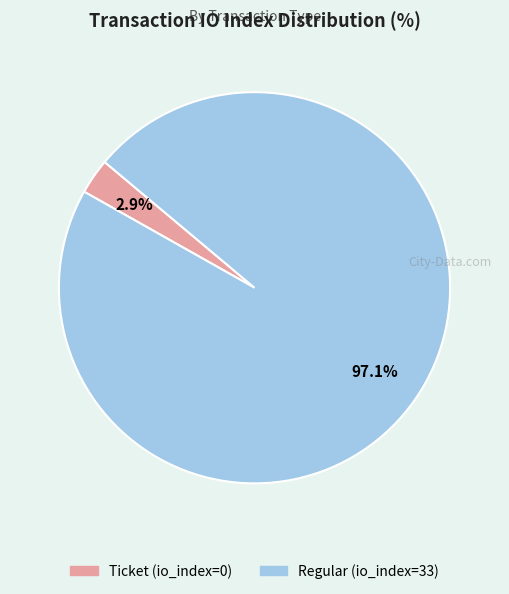

Rank the categories by value from lowest to highest.

Ticket (io_index=0), Regular (io_index=33)